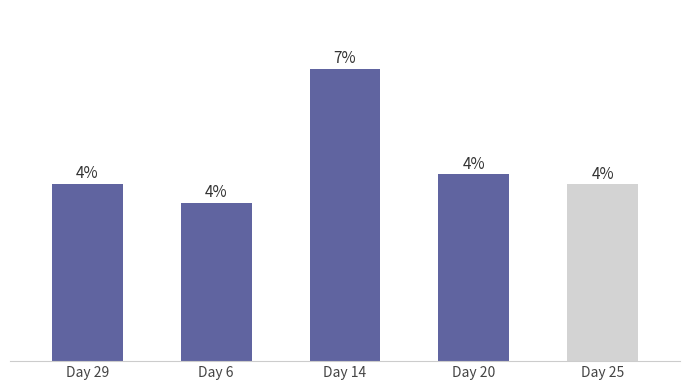

Does the chart contain any negative values?

No